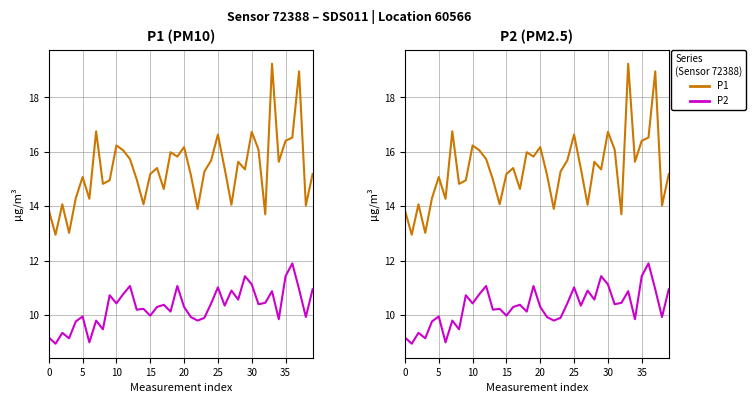

How many interior local valleys does the P1 series have?

13